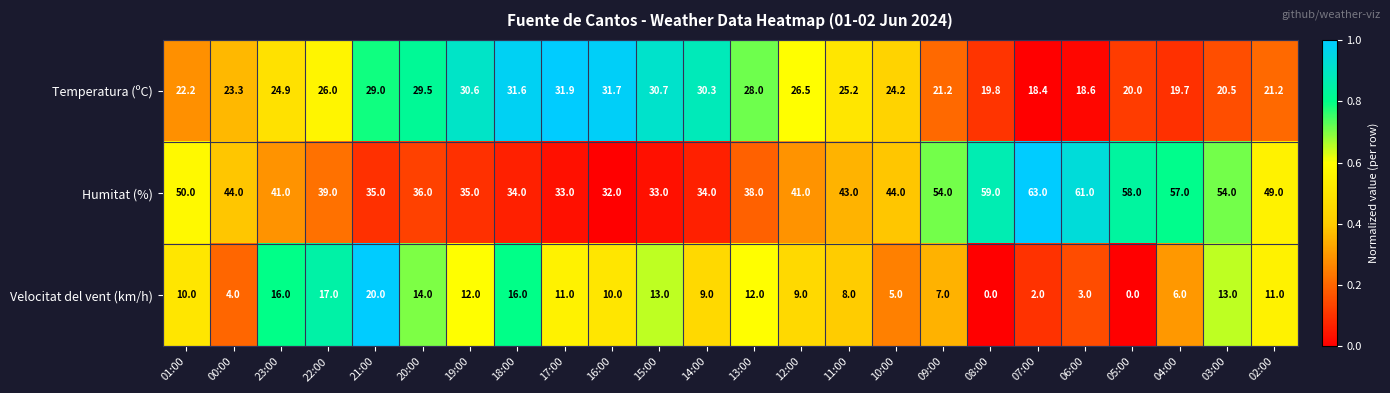

How many data points does each series have?

24